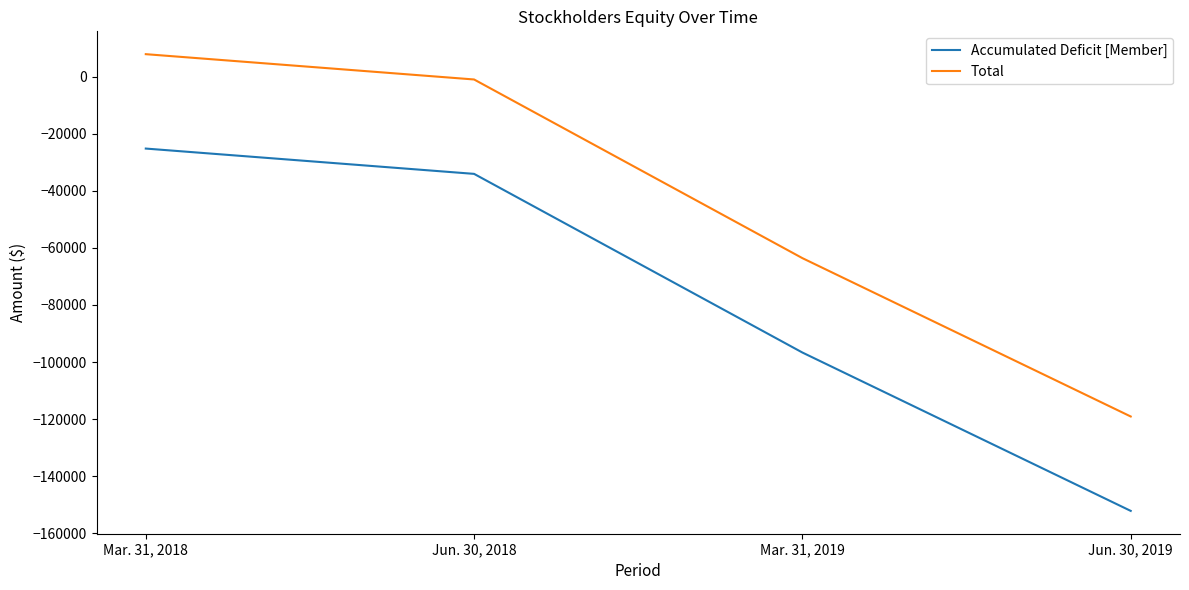

What is the maximum value shown in the chart?

7821